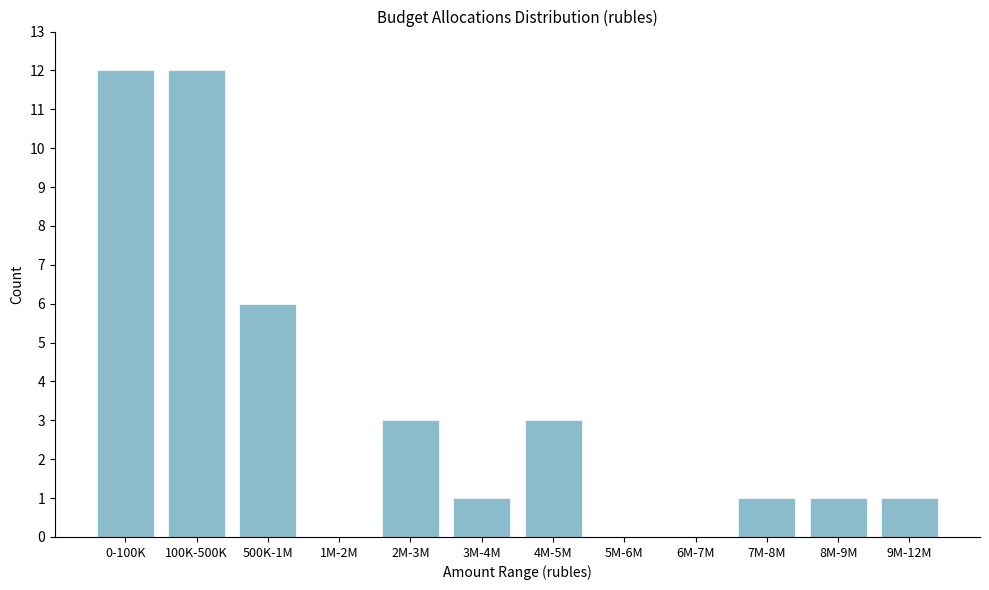

Reading left to right, list all the values displayed in this chart.

0-100K=12	100K-500K=12	500K-1M=6	1M-2M=0	2M-3M=3	3M-4M=1	4M-5M=3	5M-6M=0	6M-7M=0	7M-8M=1	8M-9M=1	9M-12M=1